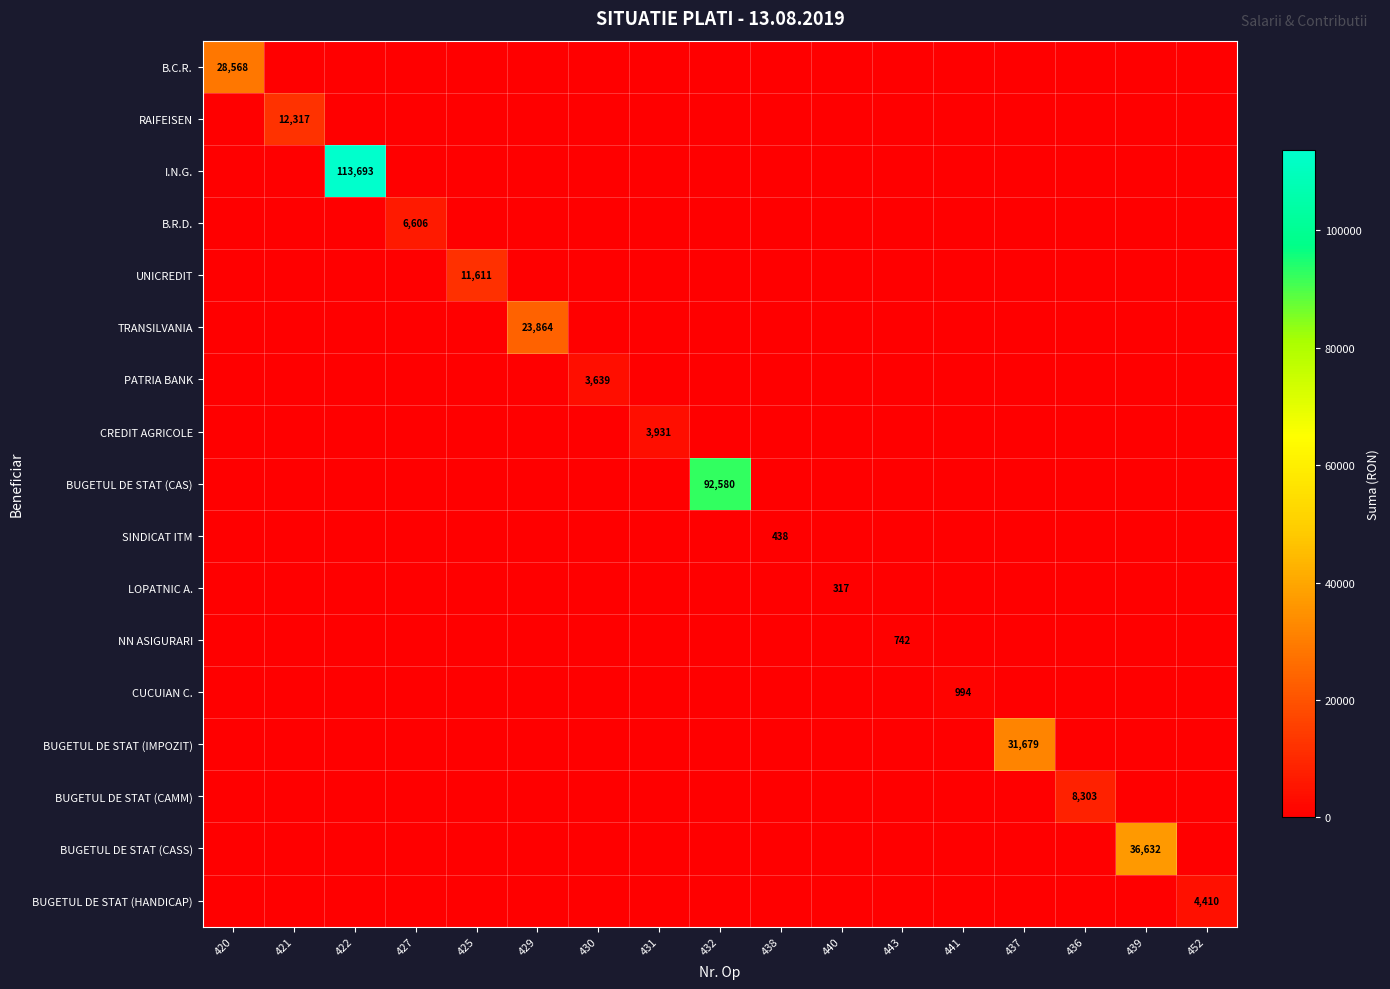

Count the number of categories in the chart.

17